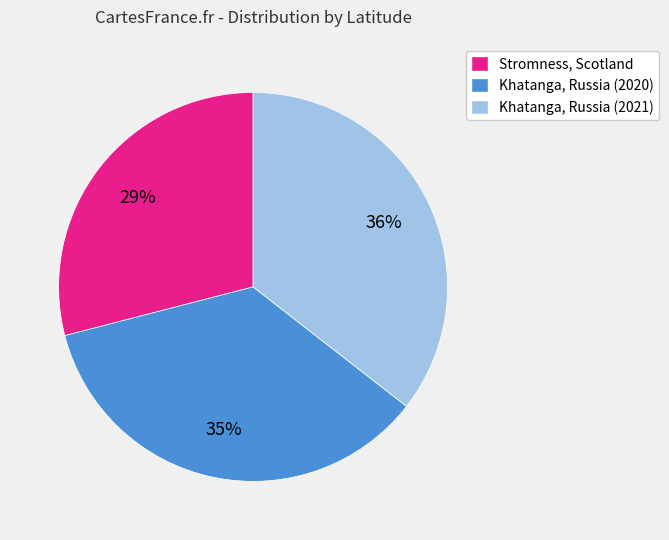

How many segments does this pie chart have?

3